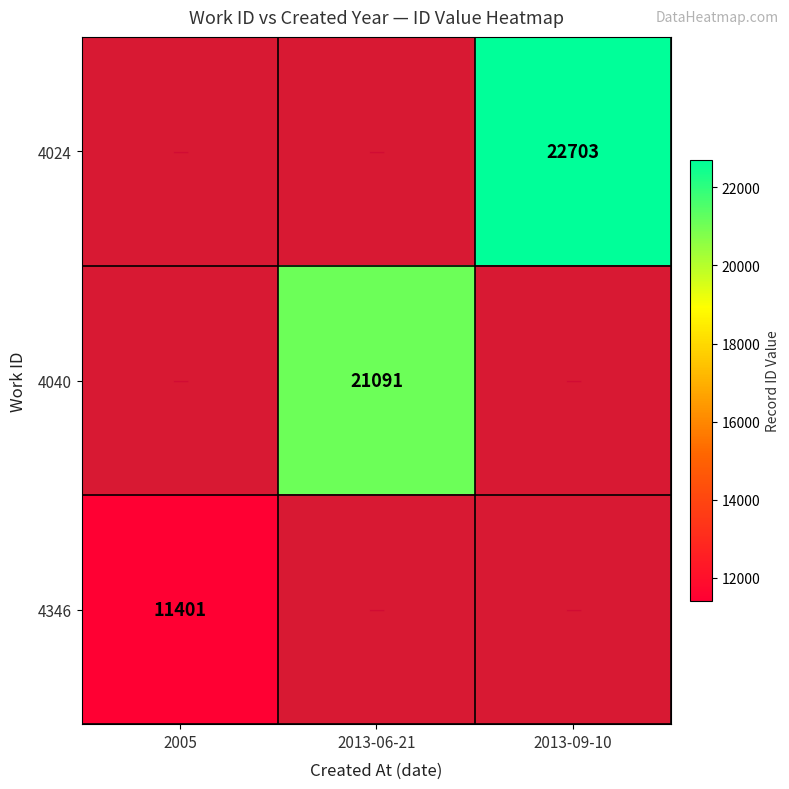

How many distinct data groups are displayed?

3